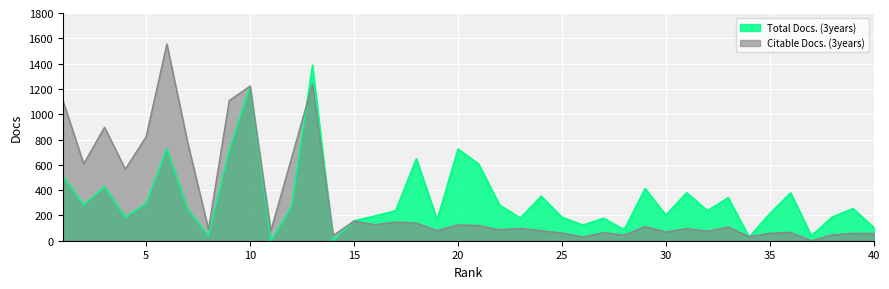

The value of Citable Docs. (3years) at 33 is 108. True or false?

True